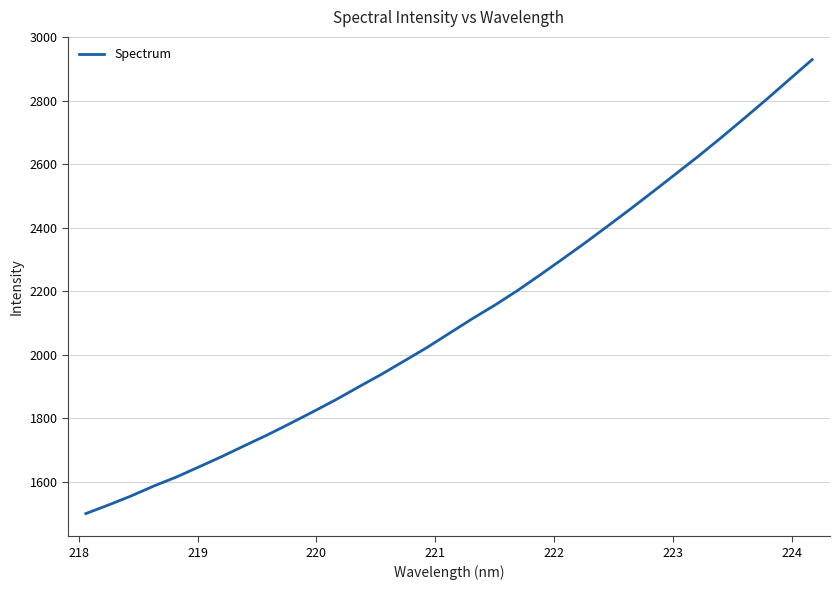

What is the difference between the maximum and minimum values?

1430.5